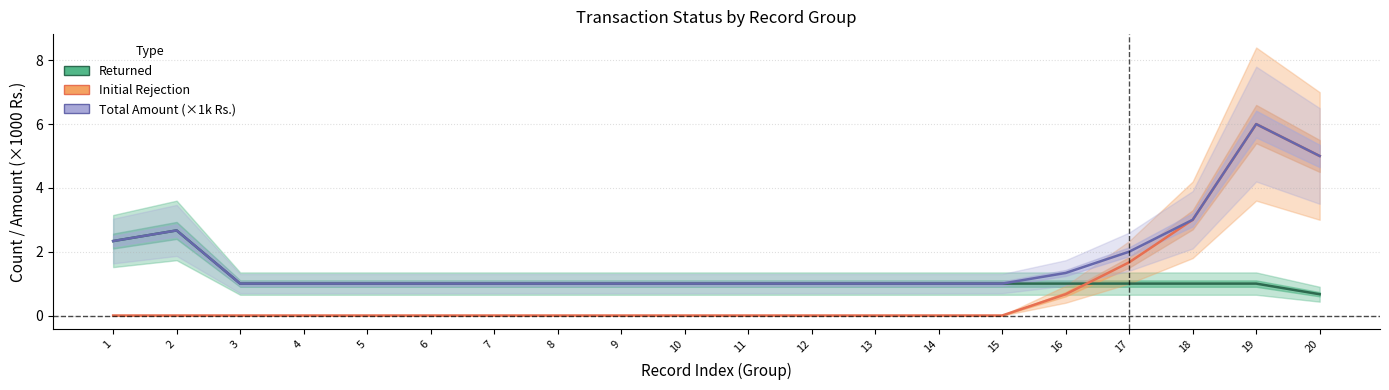

True or false: Returned has more than 1 interior local peaks.

False